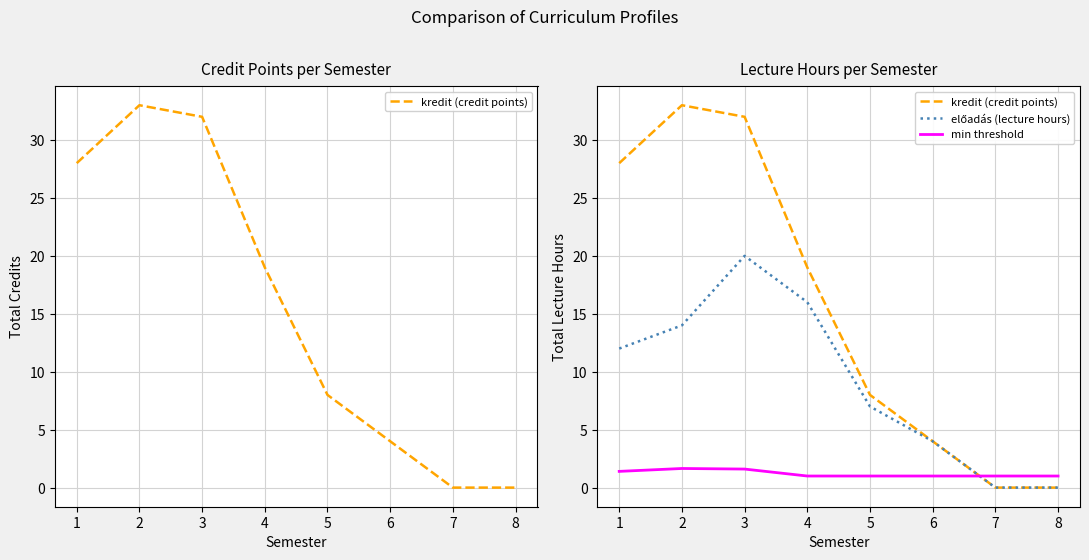

What is the total value across all series at 4?

36.0